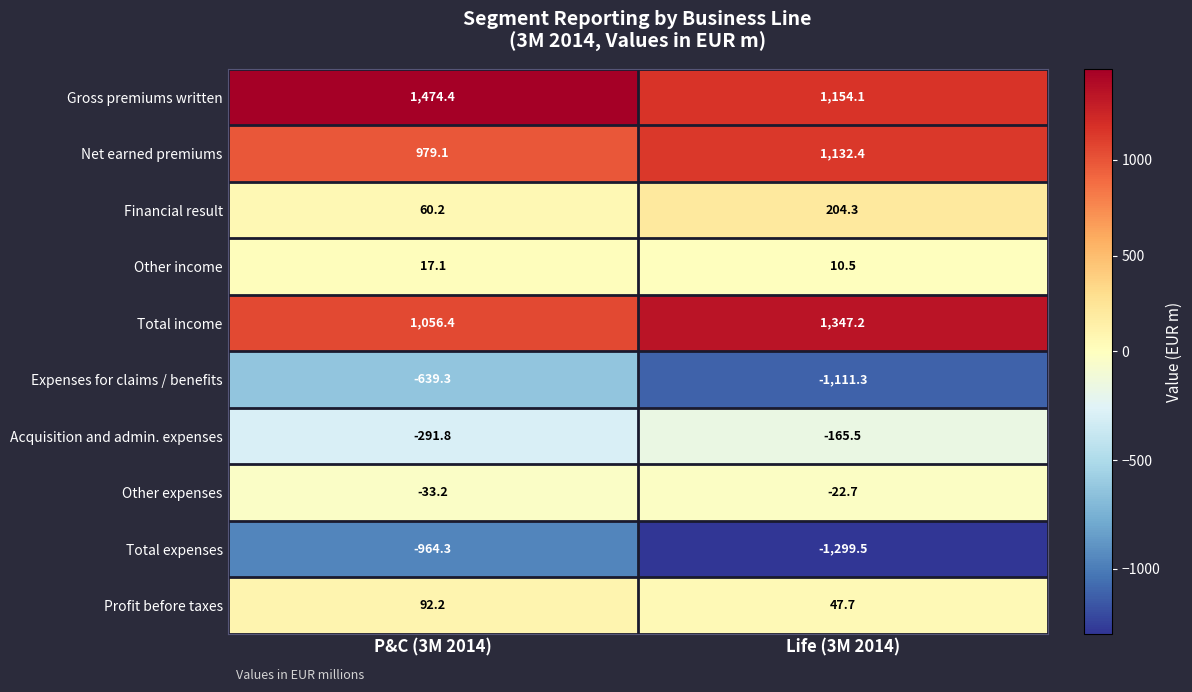

Reading left to right, list all the values displayed in this chart.

Gross premiums written: P&C (3M 2014)=1474.4	Life (3M 2014)=1154.1
Net earned premiums: P&C (3M 2014)=979.1	Life (3M 2014)=1132.4
Financial result: P&C (3M 2014)=60.2	Life (3M 2014)=204.3
Other income: P&C (3M 2014)=17.1	Life (3M 2014)=10.5
Total income: P&C (3M 2014)=1056.4	Life (3M 2014)=1347.2
Expenses for claims / benefits: P&C (3M 2014)=-639.3	Life (3M 2014)=-1111.3
Acquisition and admin. expenses: P&C (3M 2014)=-291.8	Life (3M 2014)=-165.5
Other expenses: P&C (3M 2014)=-33.2	Life (3M 2014)=-22.7
Total expenses: P&C (3M 2014)=-964.3	Life (3M 2014)=-1299.5
Profit before taxes: P&C (3M 2014)=92.2	Life (3M 2014)=47.7